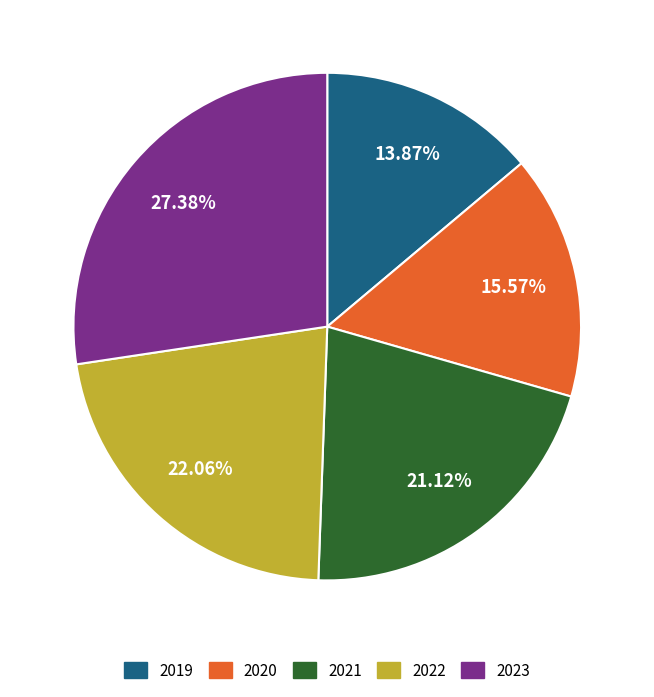

To the nearest percent, what is the difference between the 2020 and 2019 slice percentages?

2%